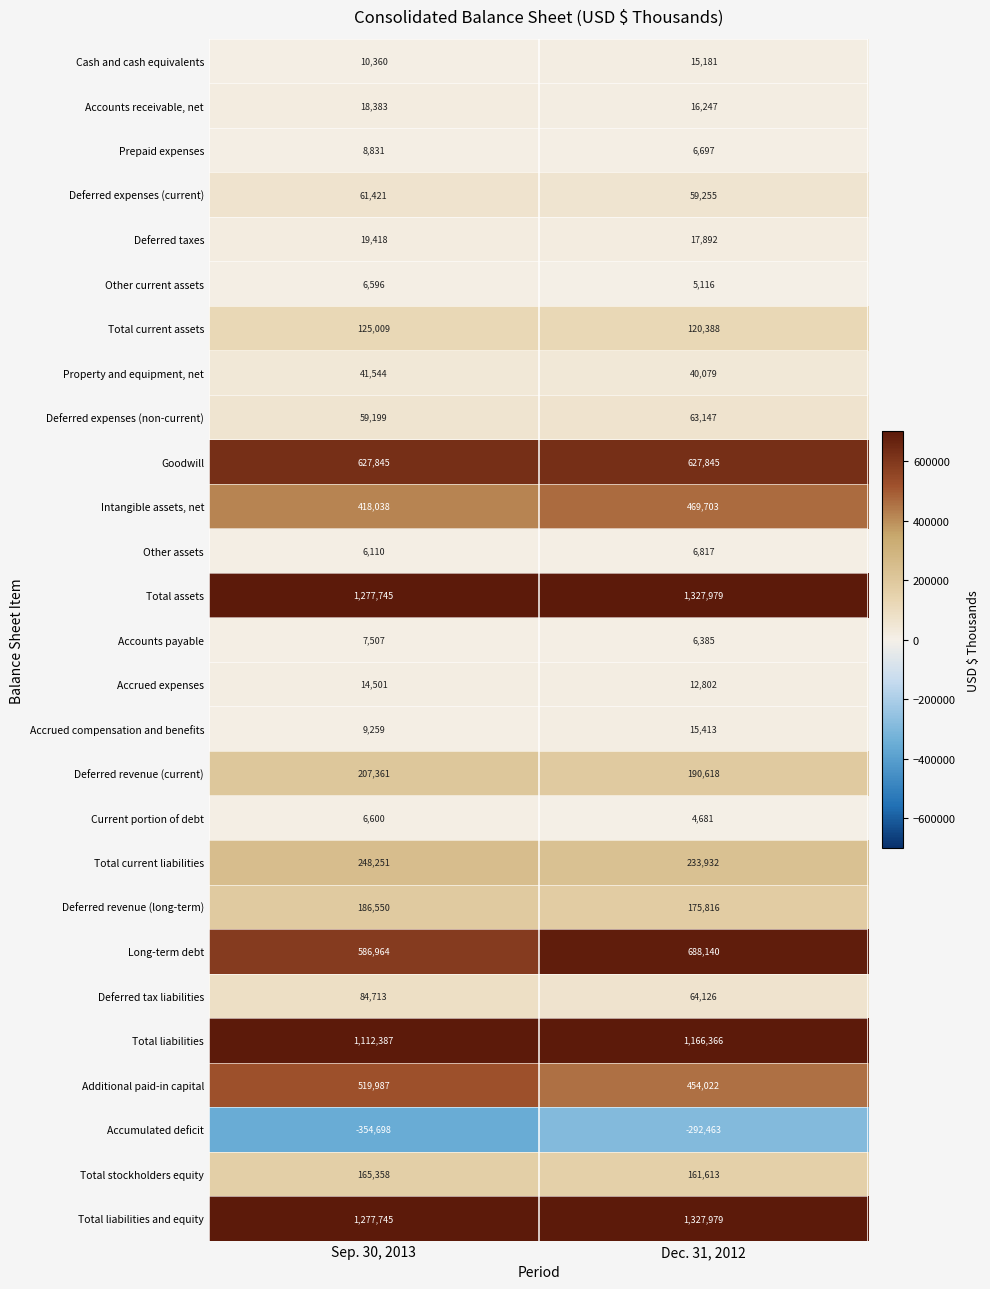

What is the spread (max minus min) of values at Dec. 31, 2012?

1620442